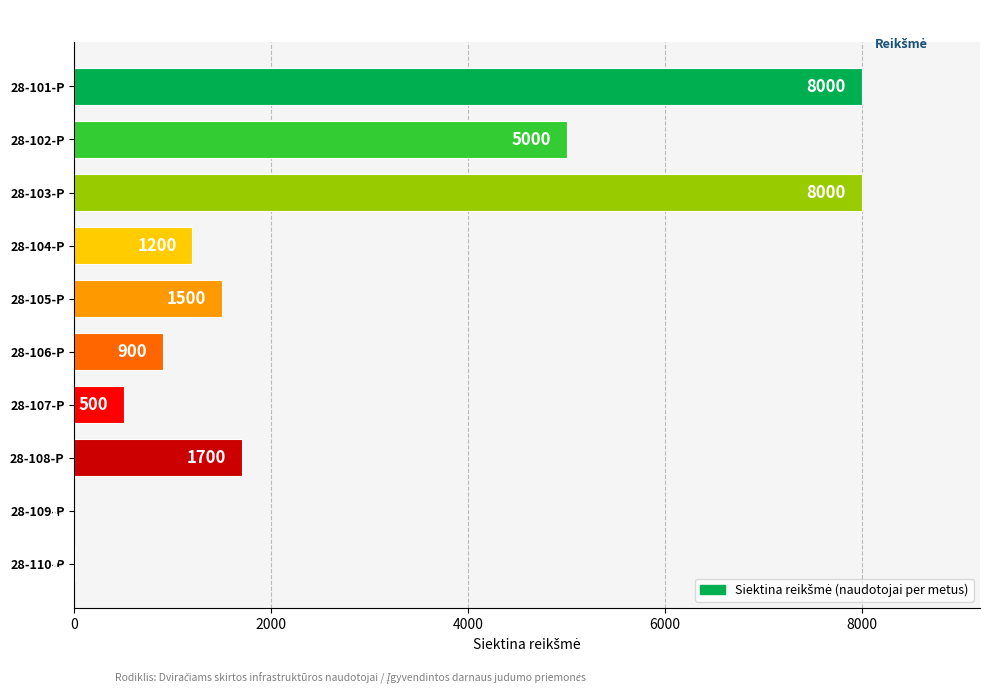

The chart shows a value of 1500 at 28-105-P. True or false?

True